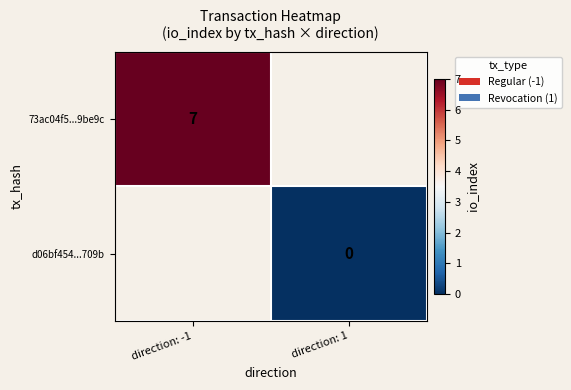

Is it true that 73ac04f5...9be9c equals 7 at direction: -1?

True